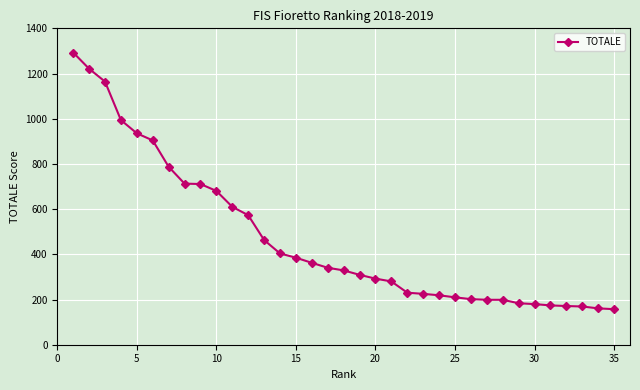

What is the difference between the maximum and minimum values?

1135.7